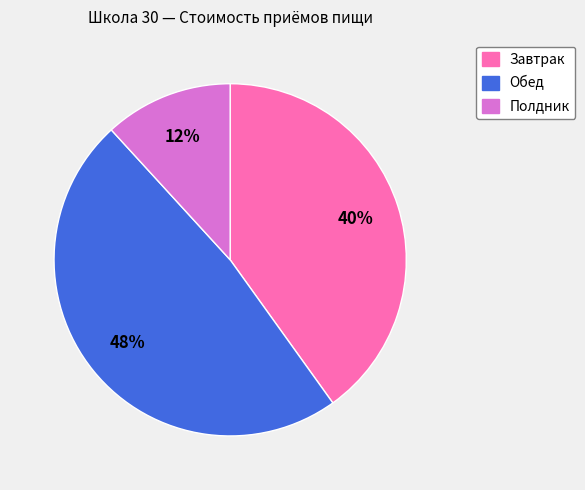

Rank the categories by value from lowest to highest.

Полдник, Завтрак, Обед